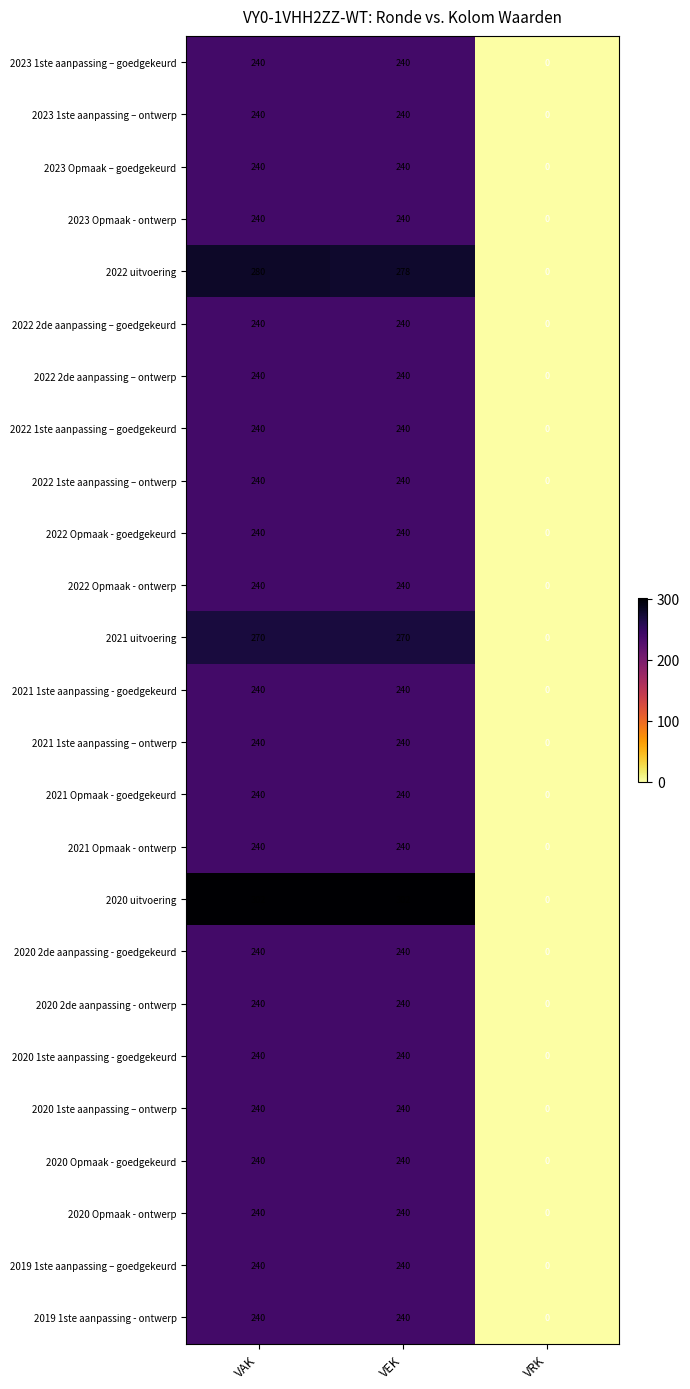

The 2021 uitvoering series shows 0 at VRK. True or false?

True